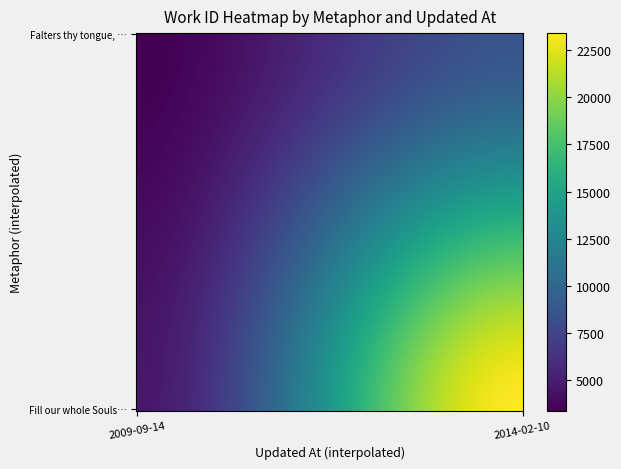

How many data points in Falters thy tongue, and fails to speak are less than 8660?

1